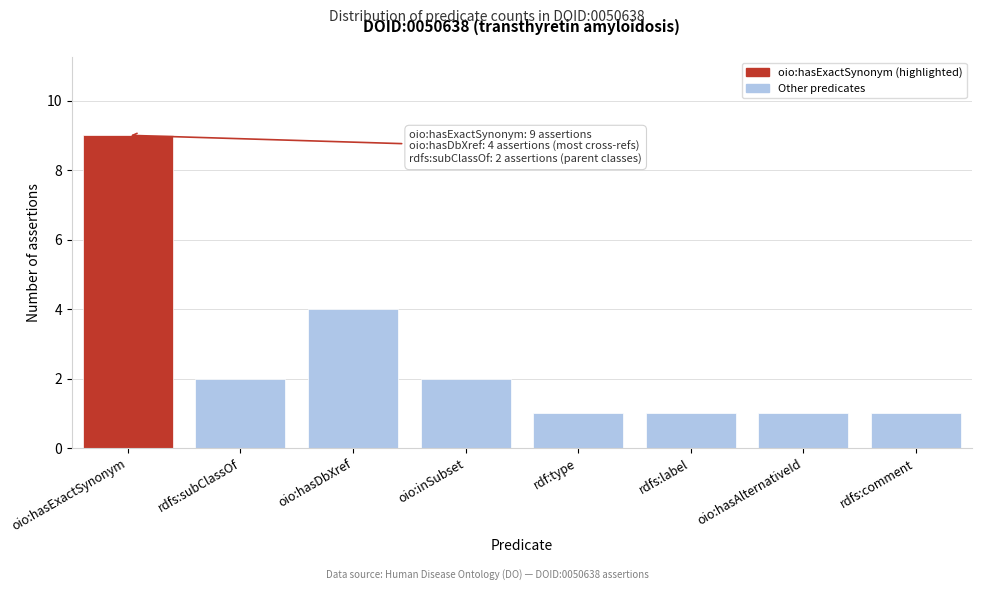

Reading left to right, transcribe all the data shown in this chart.

9	2	4	2	1	1	1	1